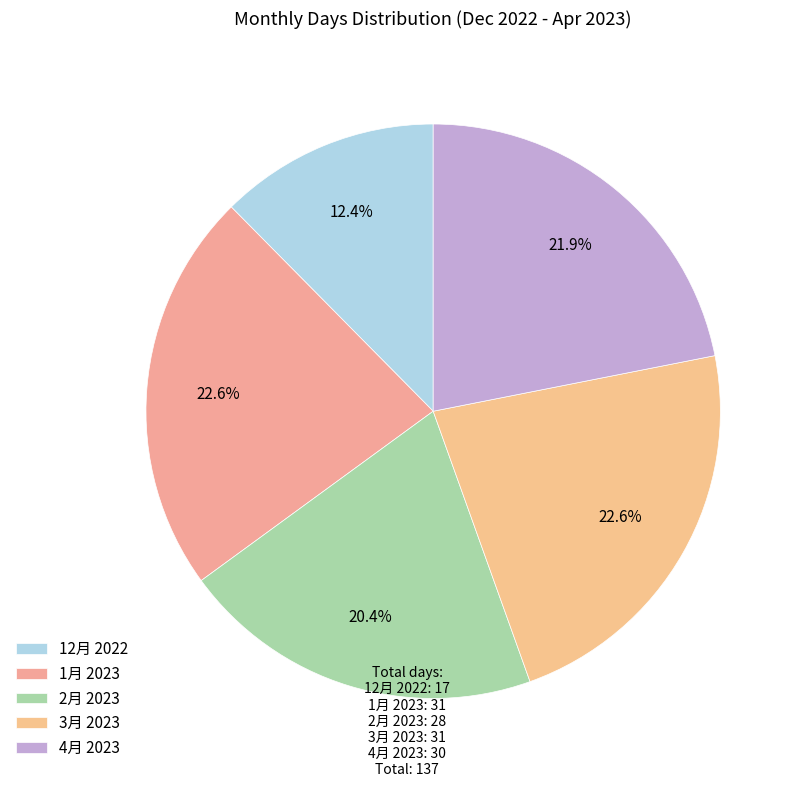

Is it true that 12月 2022 is 20% of the pie?

False